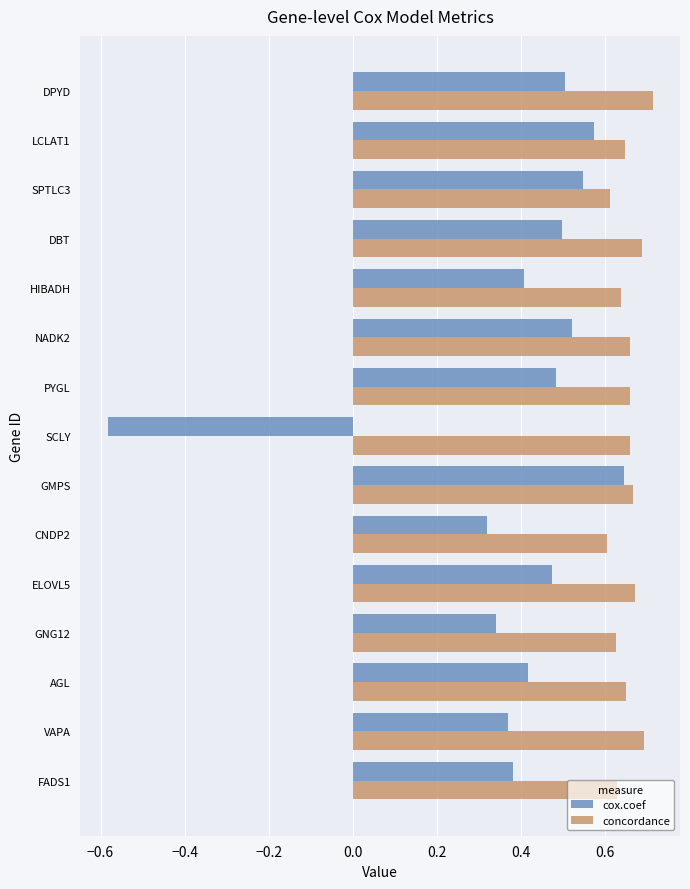

What is the sum of the concordance values at PYGL and ELOVL5?

1.3